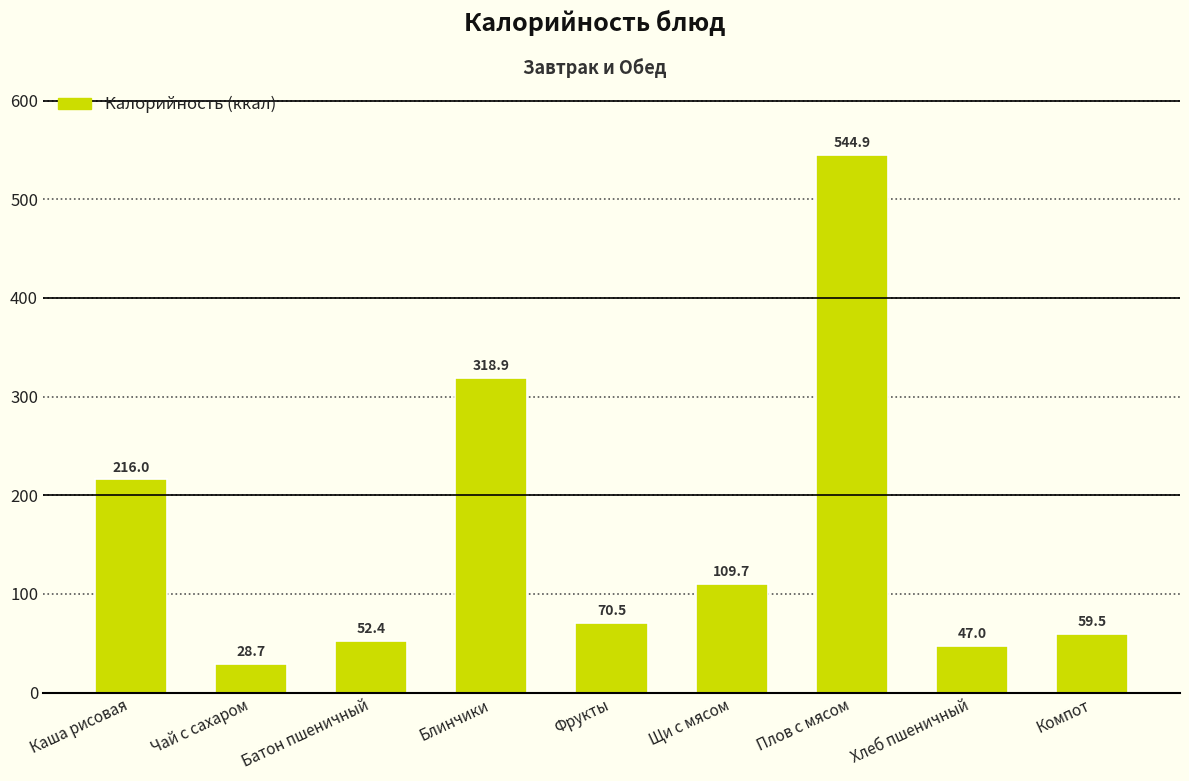

What is the average value?

160.8